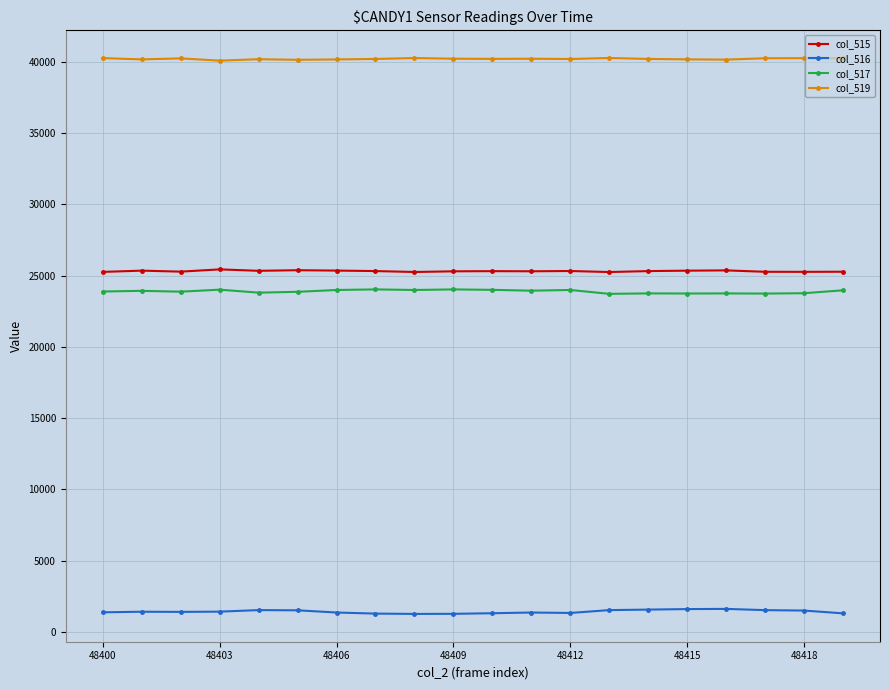

How many categories are shown in the chart?

20